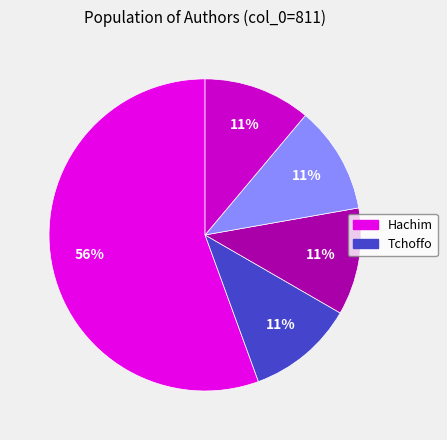

How many segments does this pie chart have?

5